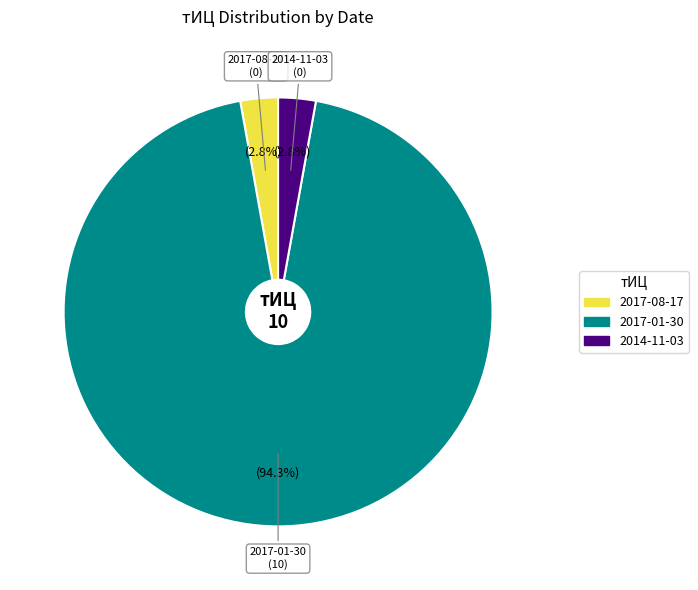

To the nearest percent, what is the difference between the 2017-08-17 and 2017-01-30 slice percentages?

92%